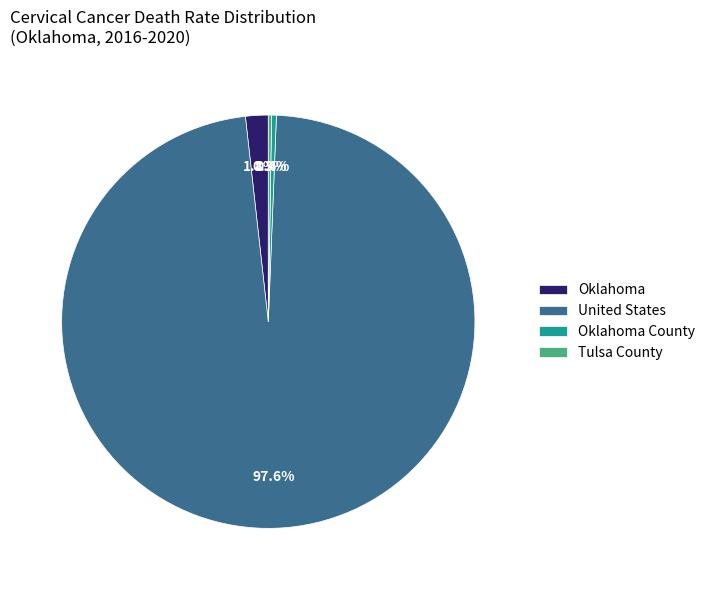

Between Oklahoma County and United States, which is larger?

United States